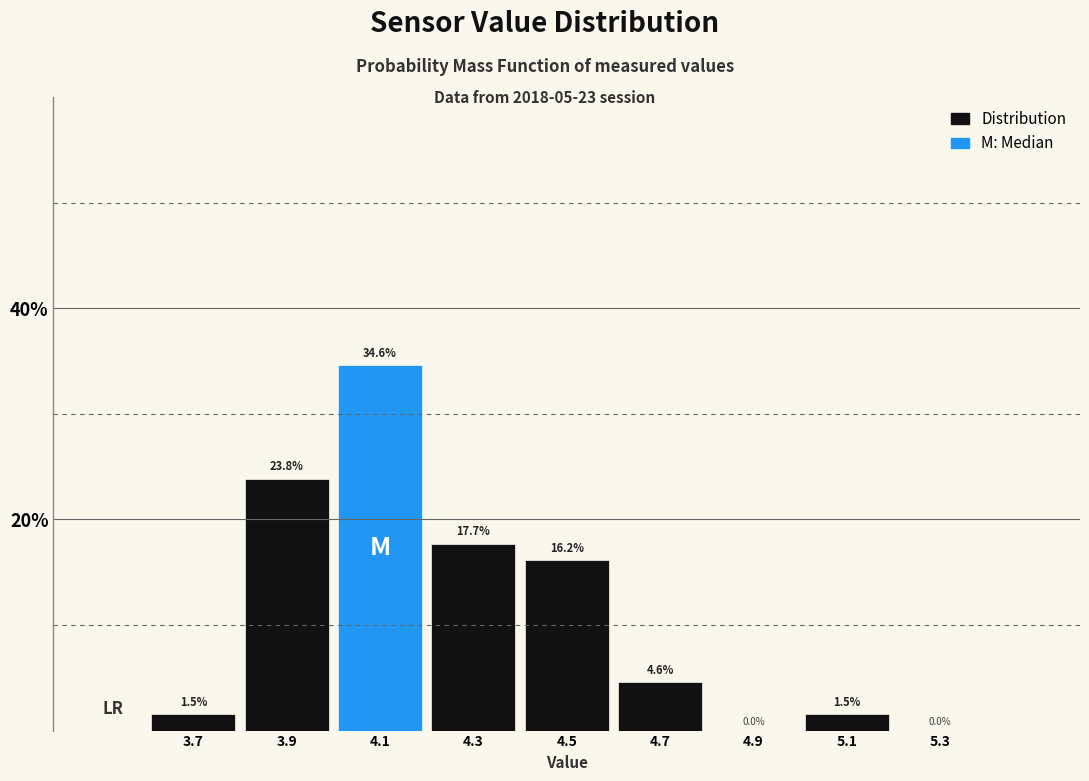

What is the height of the bar covering 4.4 to 4.6 on the x-axis?

16.2